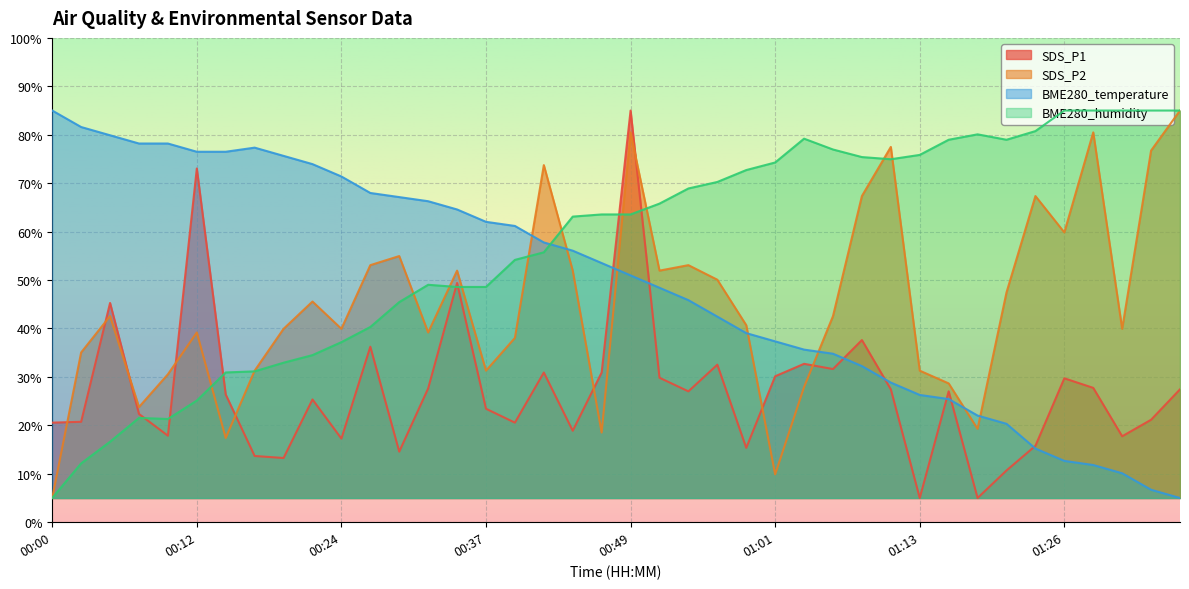

How many values in the SDS_P1 series are below 27?

20